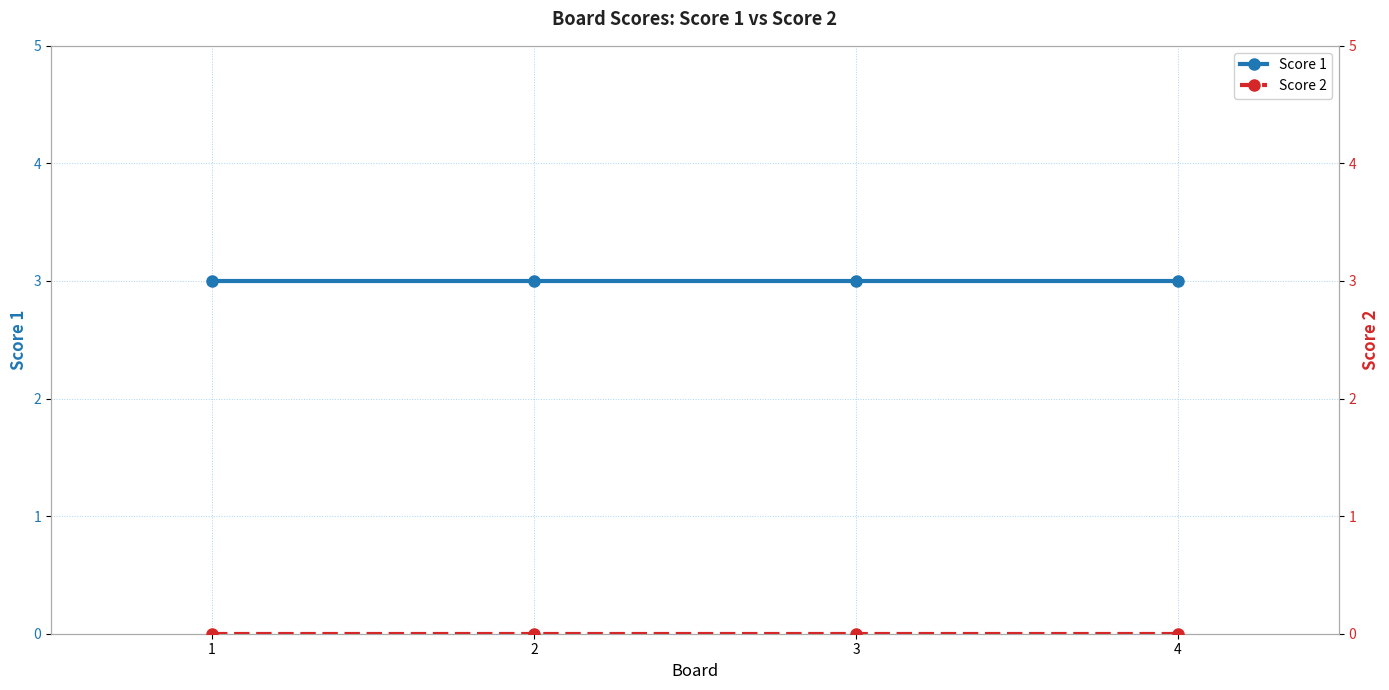

Which series changed the most between 1 and 4?

Score 1